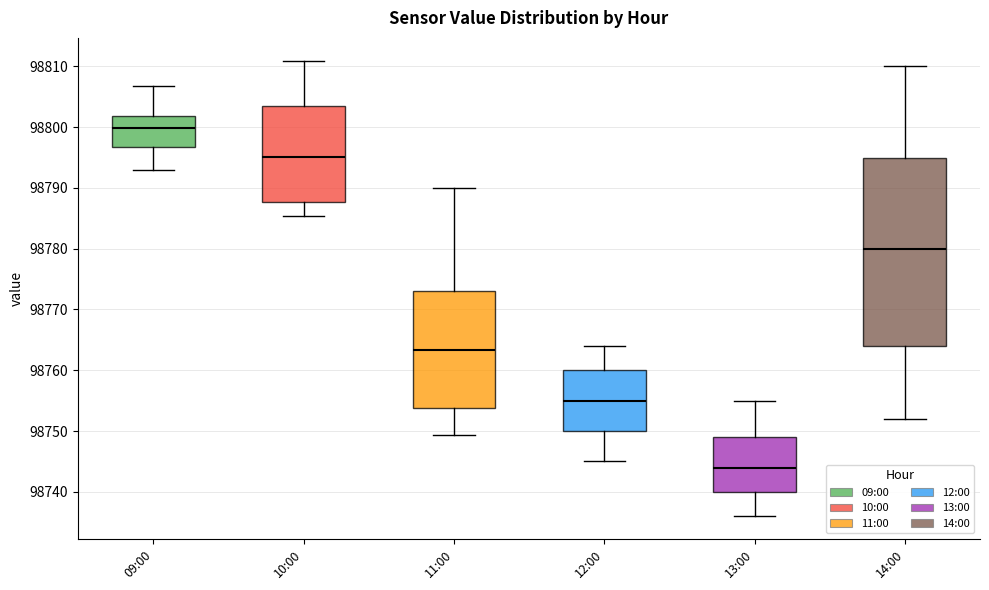

Which box's median line is the highest?

09:00